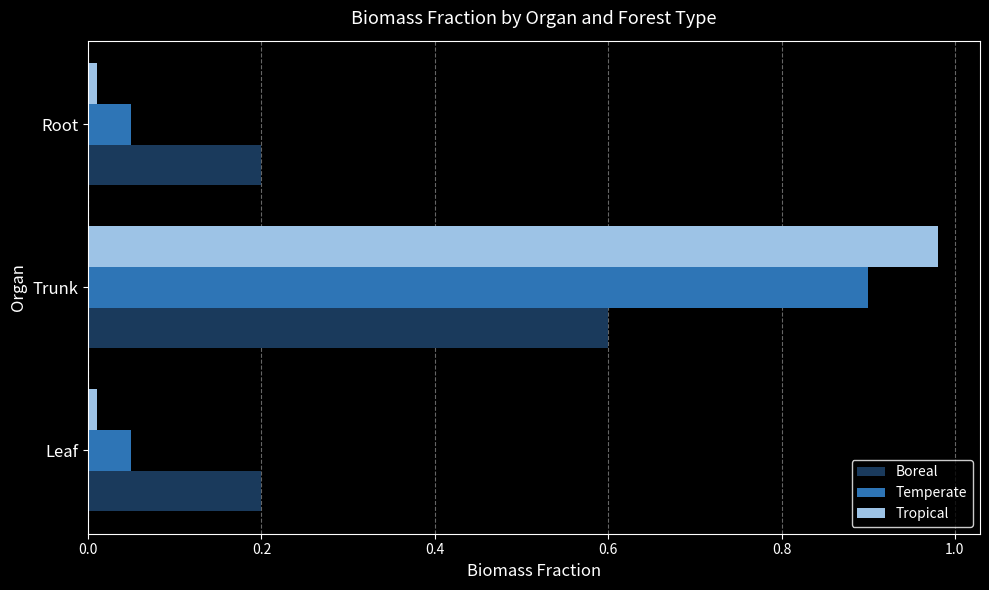

At how many categories does at least one series exceed 0?

3